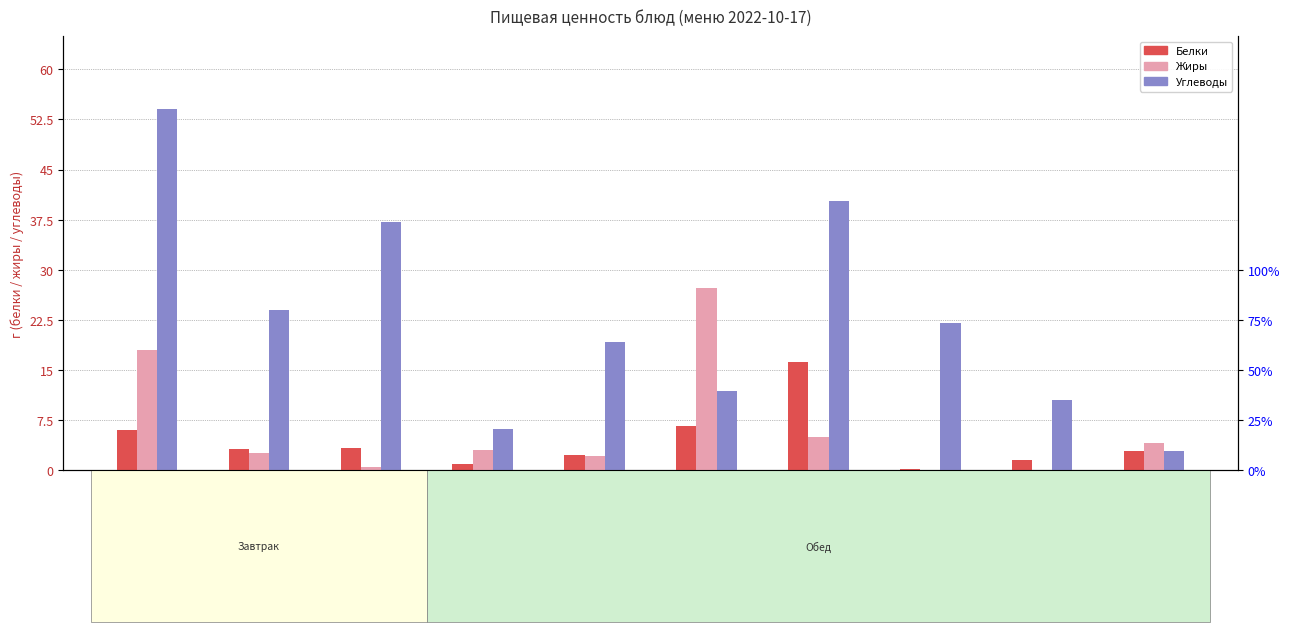

The value of Углеводы at Суп картофельный is 19.2. True or false?

True